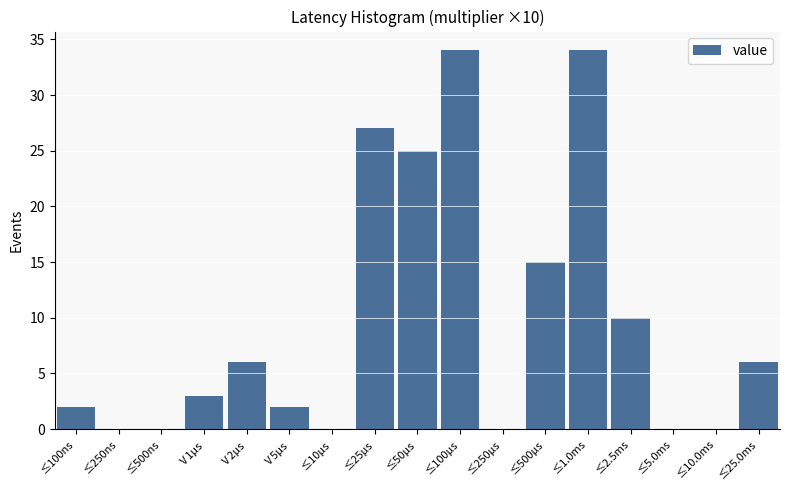

Reading right to left, what are all the values shown in this chart?

≤25.0ms=6	≤10.0ms=0	≤5.0ms=0	≤2.5ms=10	≤1.0ms=34	≤500μs=15	≤250μs=0	≤100μs=34	≤50μs=25	≤25μs=27	≤10μs=0	Ⅴ5μs=2	Ⅴ2μs=6	Ⅴ1μs=3	≤500ns=0	≤250ns=0	≤100ns=2